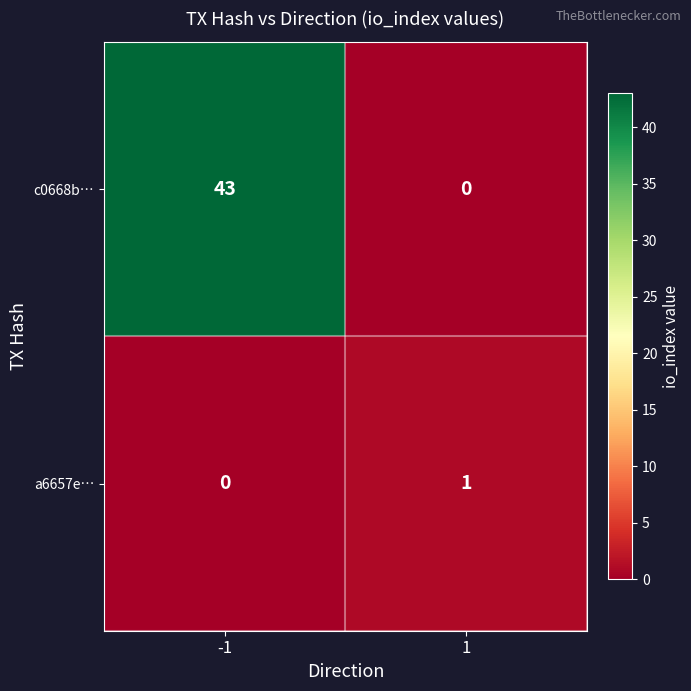

At -1, list the series in order from largest to smallest.

c0668b…, a6657e…